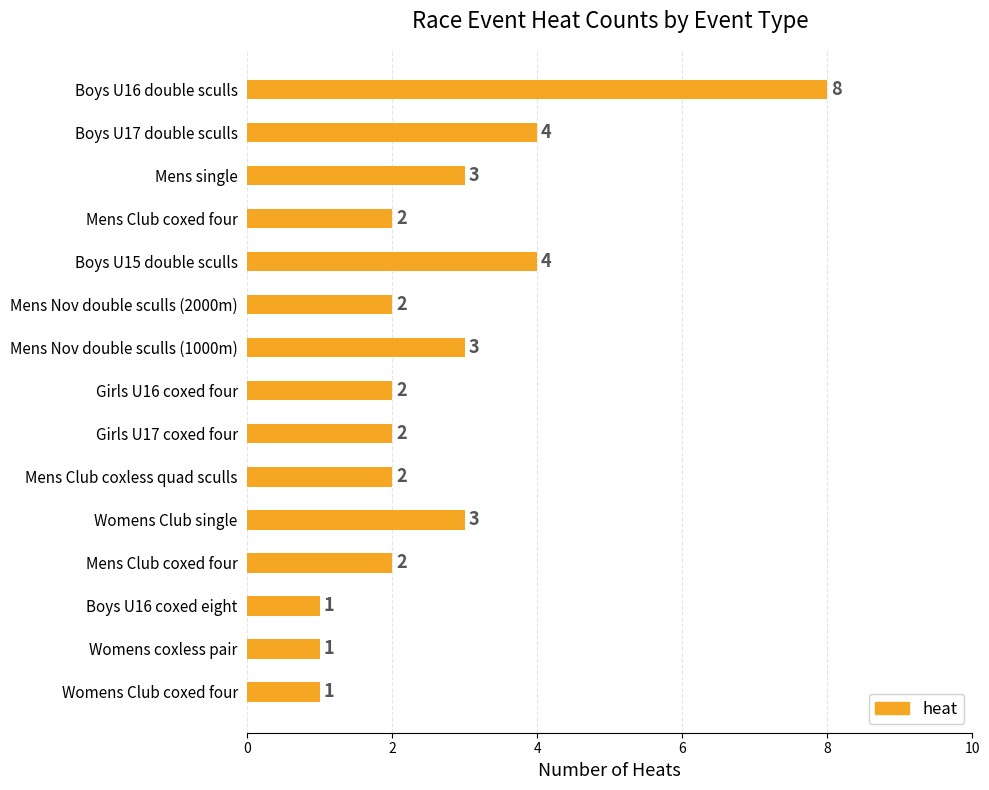

How many data points are less than 2?

3